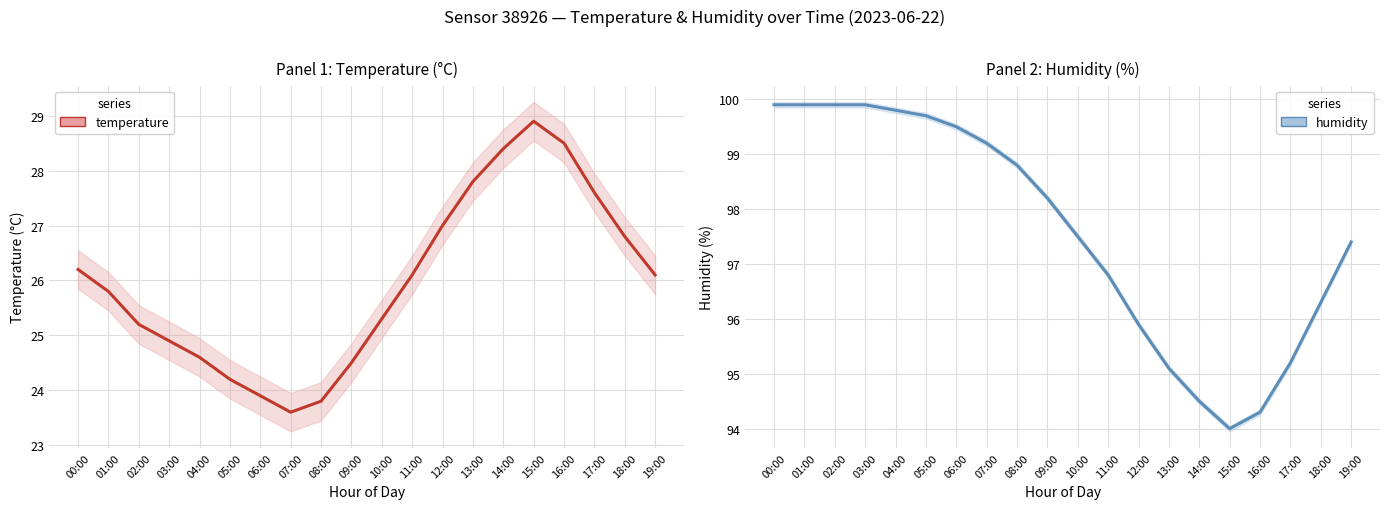

How many distinct data groups are displayed?

2